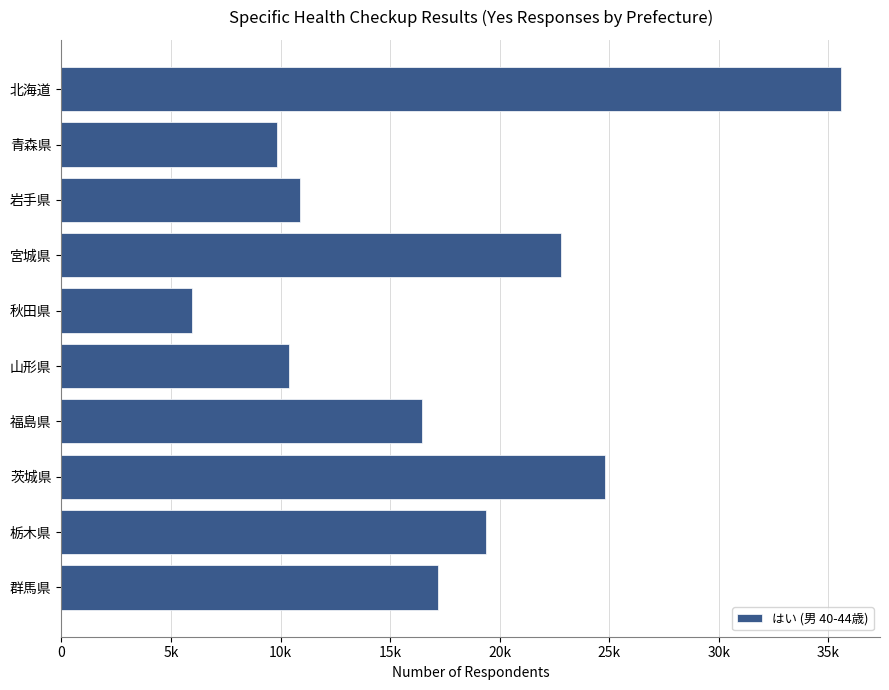

Rank the categories by value from lowest to highest.

秋田県, 青森県, 山形県, 岩手県, 福島県, 群馬県, 栃木県, 宮城県, 茨城県, 北海道